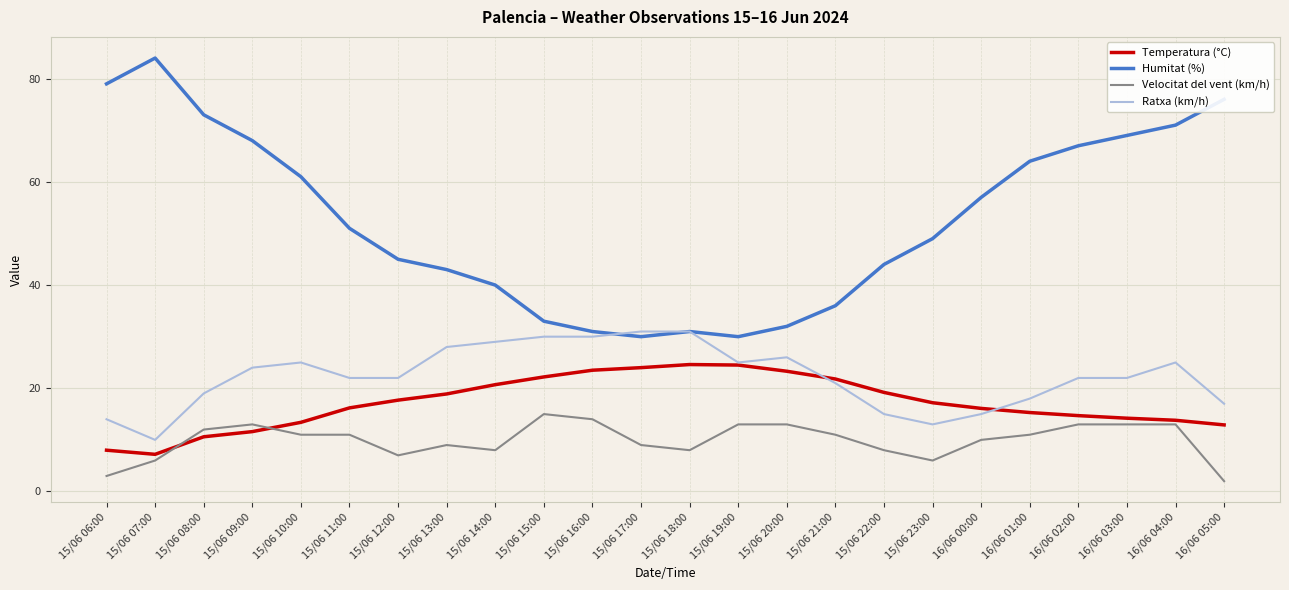

True or false: Humitat (%) and Temperatura (°C) intersect in this chart.

False